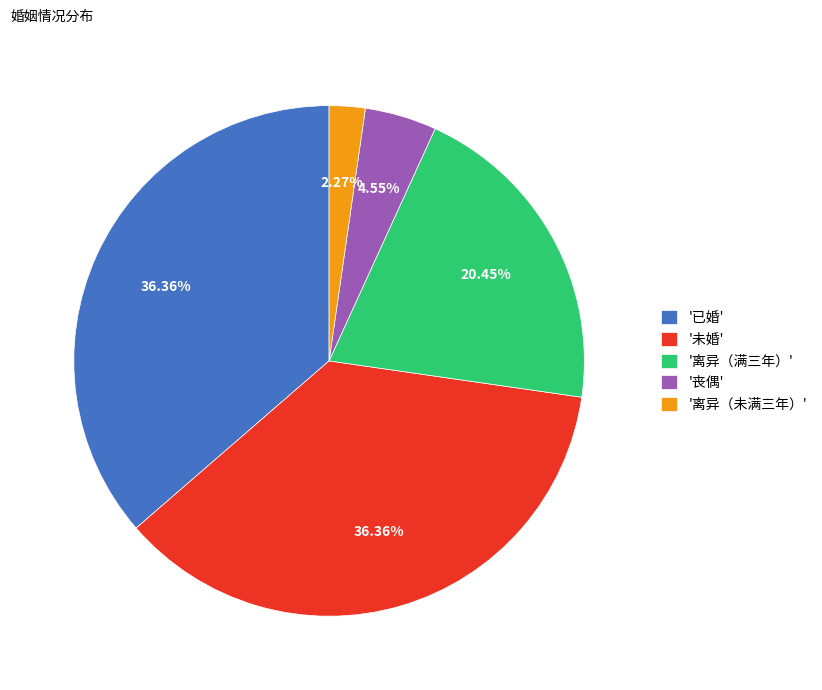

Combined, do '已婚' and '丧偶' account for over 50%?

No